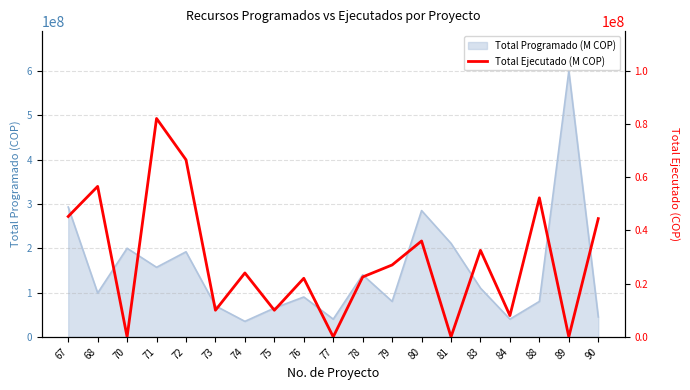

Between 71 and 79, which is larger?

71